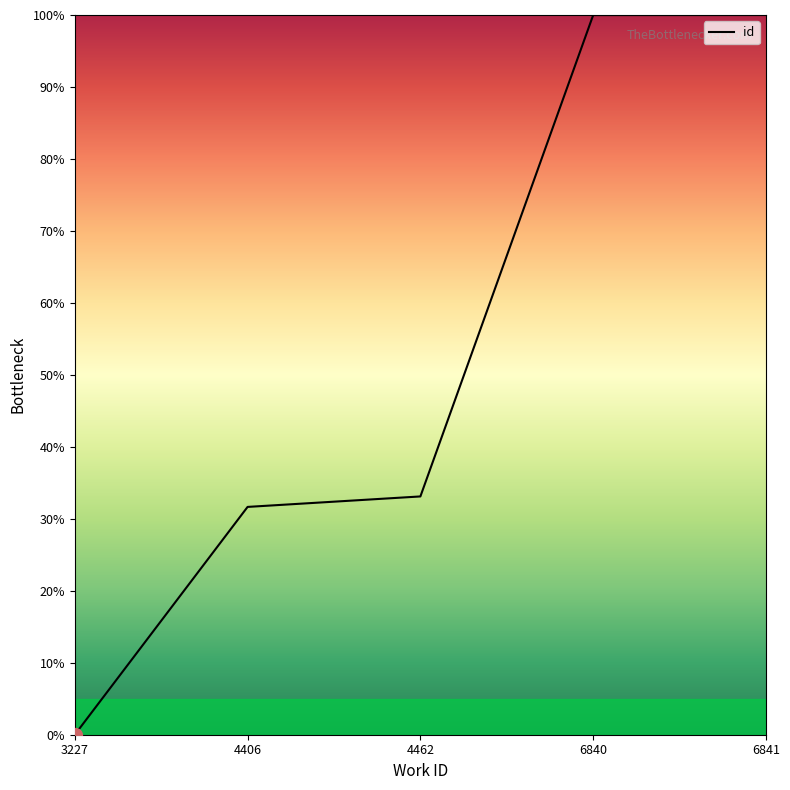

What is the change in value from 3227 to 6841?

+100.0